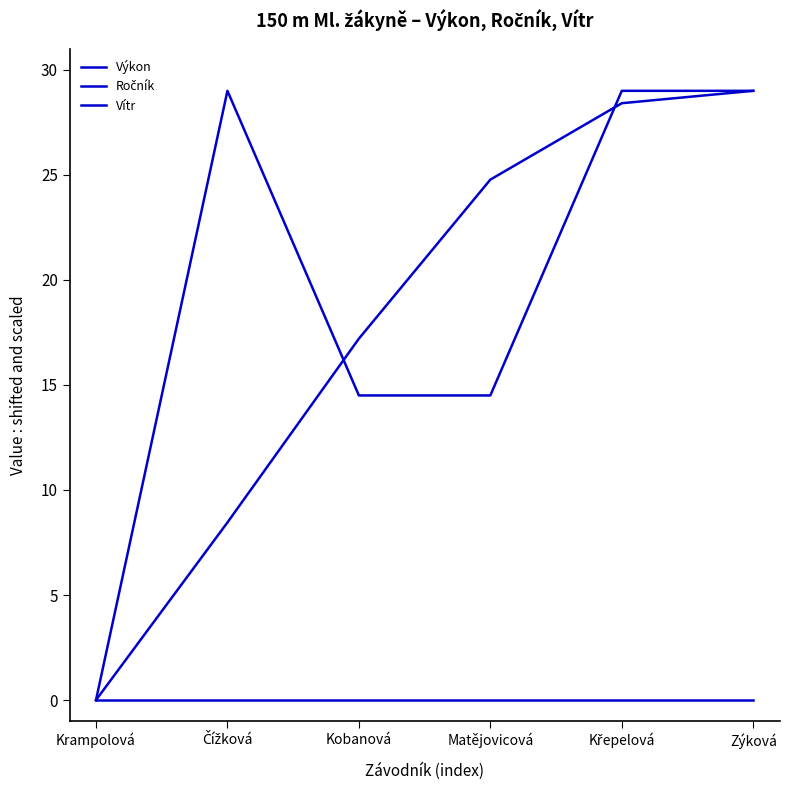

Which series changed the most between Křepelová and Zýková?

Výkon